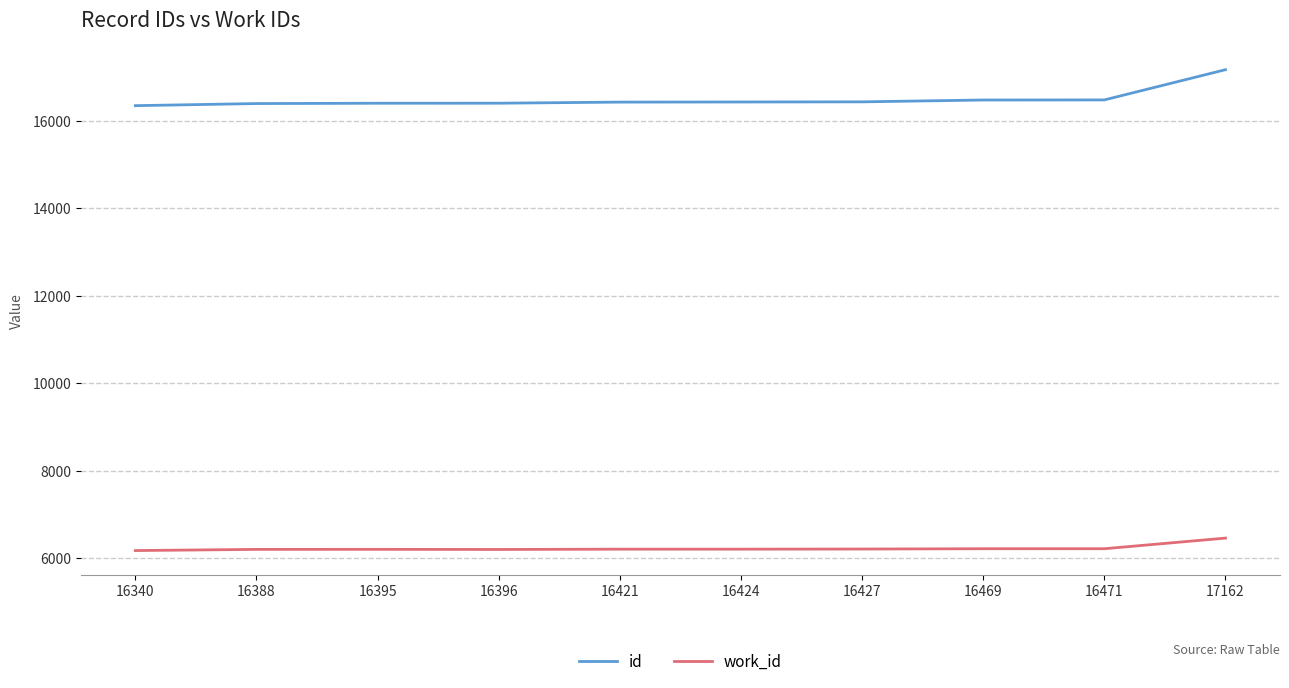

What is the smallest value displayed?

6171